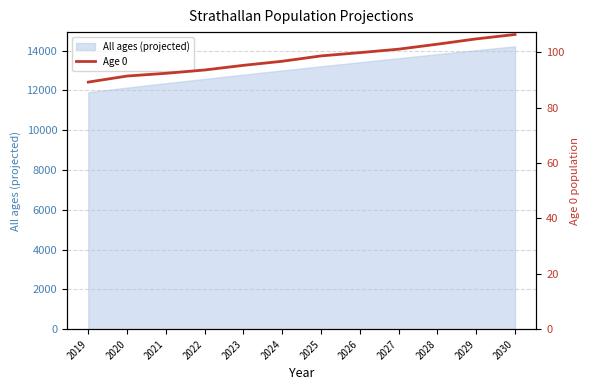

What value does the data have at 2024?

96.7